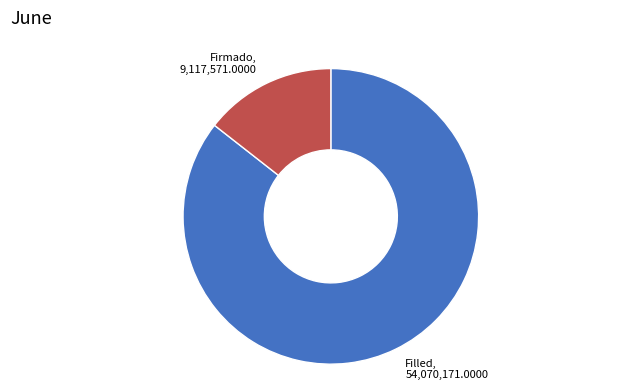

Is there any slice that represents more than half of the pie?

Yes